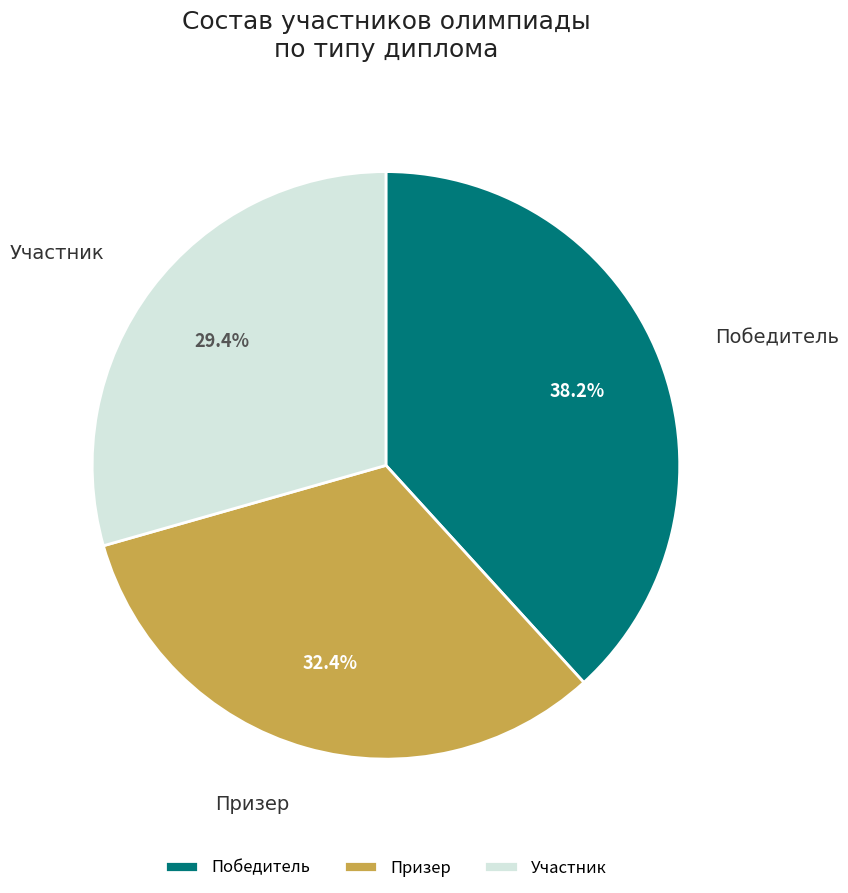

How many slices are in this pie chart?

3